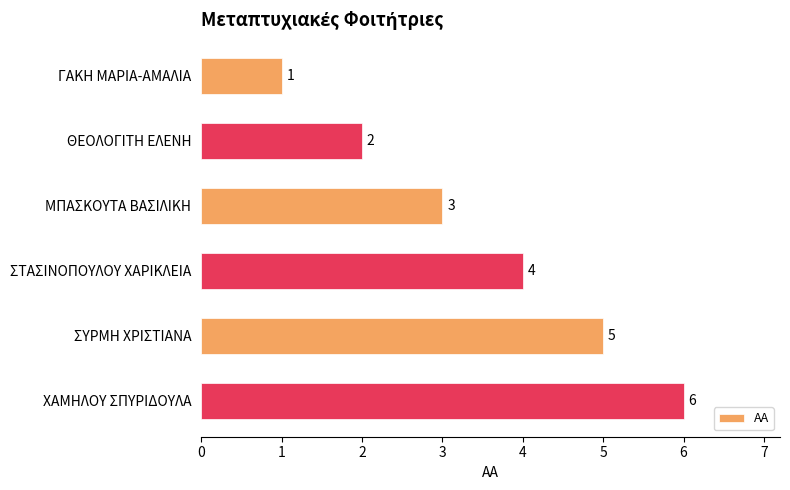

Rank the categories by value from highest to lowest.

ΧΑΜΗΛΟΥ ΣΠΥΡΙΔΟΥΛΑ, ΣΥΡΜΗ ΧΡΙΣΤΙΑΝΑ, ΣΤΑΣΙΝΟΠΟΥΛΟΥ ΧΑΡΙΚΛΕΙΑ, ΜΠΑΣΚΟΥΤΑ ΒΑΣΙΛΙΚΗ, ΘΕΟΛΟΓΙΤΗ ΕΛΕΝΗ, ΓΑΚΗ ΜΑΡΙΑ-ΑΜΑΛΙΑ